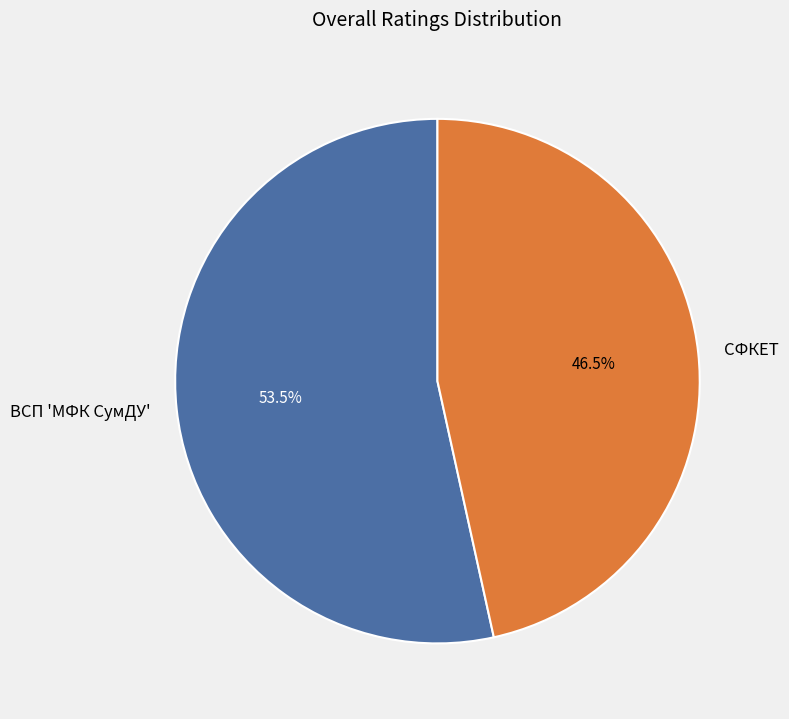

Does ВСП 'МФК СумДУ' represent more than half of the total?

Yes